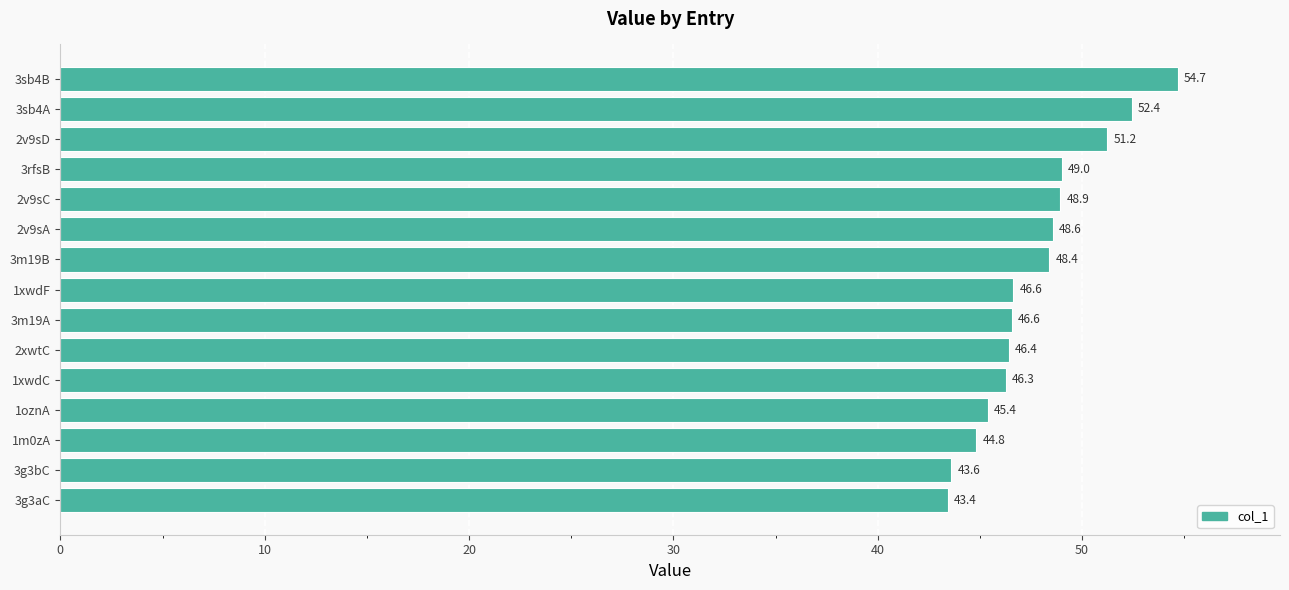

What is the ratio of the value at 3sb4B to the value at 2v9sA?

1.1